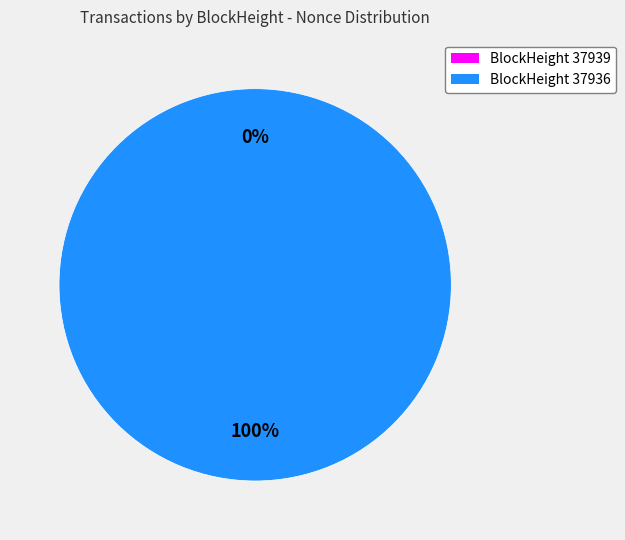

Which category has the biggest portion of the pie?

37936